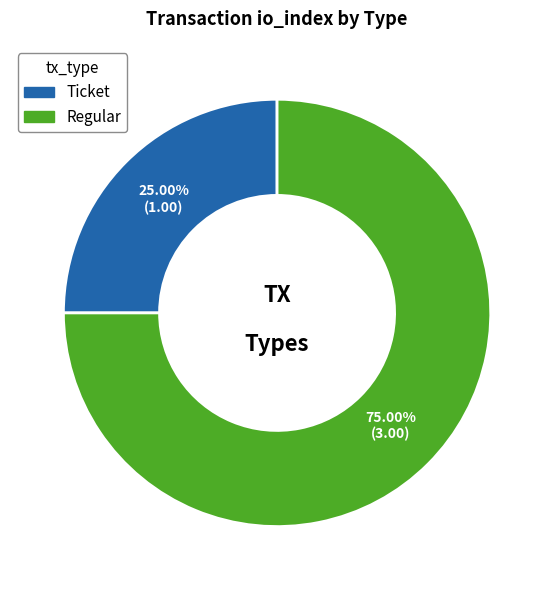

Between Regular and Ticket, which is larger?

Regular